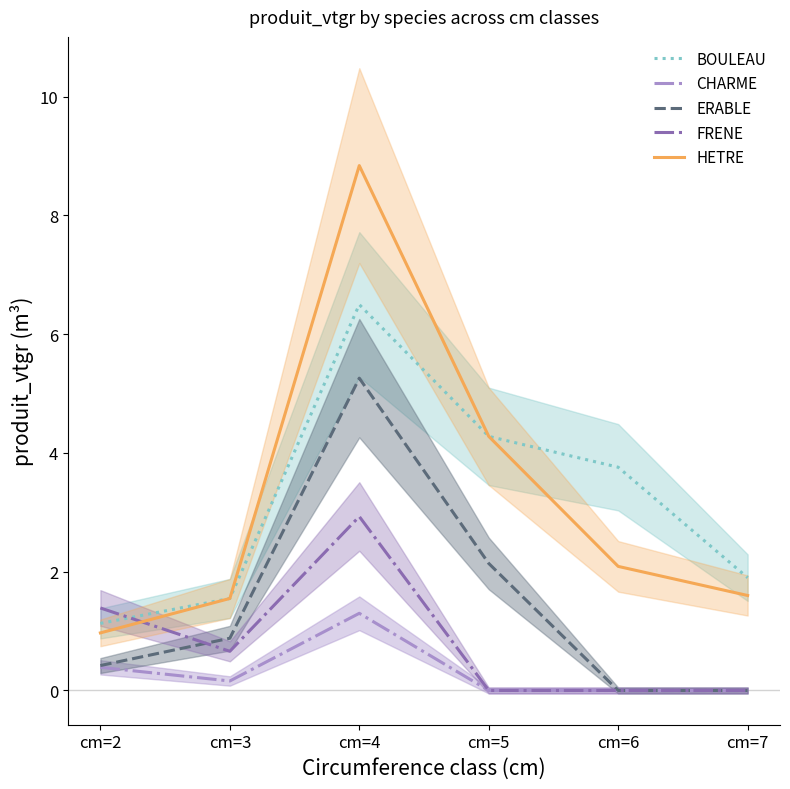

Is it true that FRENE equals 2.1 at cm=2?

False